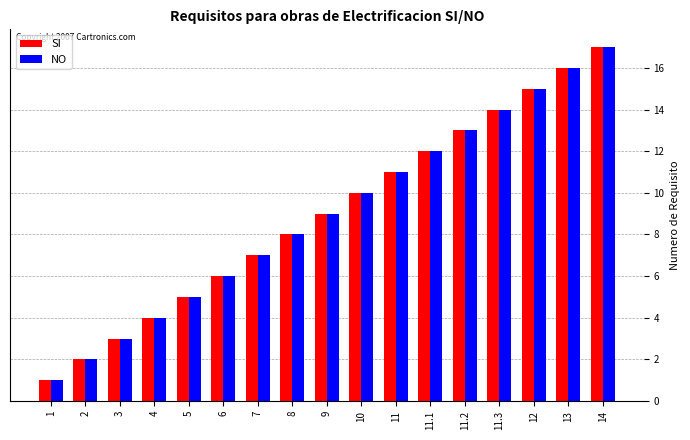

What position from the right is 6?

12